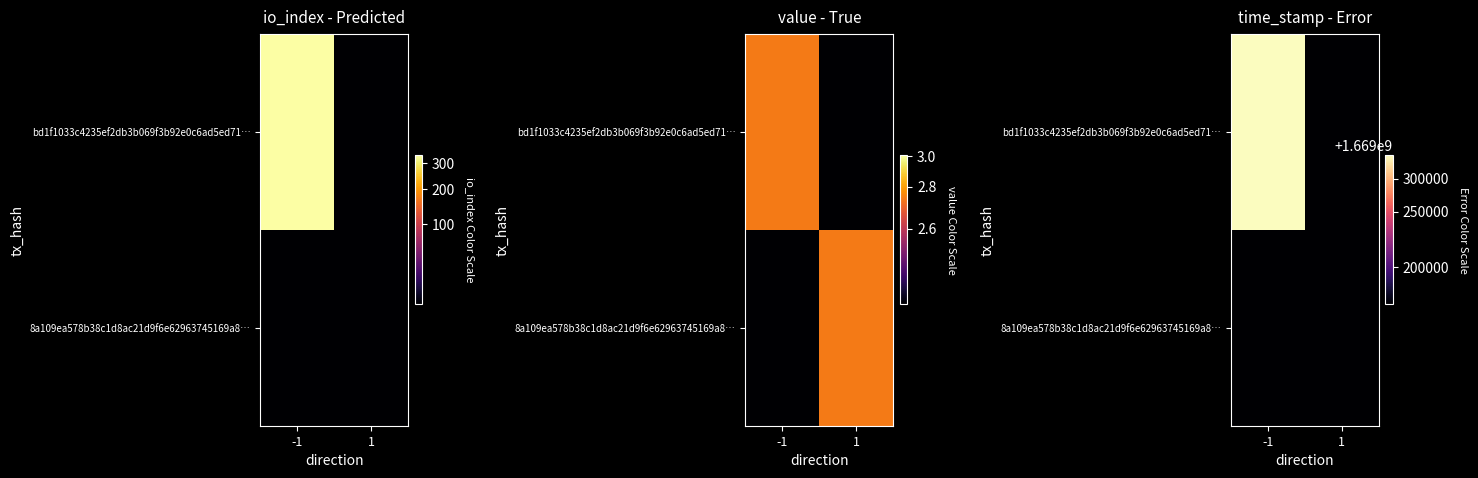

The value of 8a109ea578b38c1d8ac21d9f6e62963745169a8… at -1 is 582094020. True or false?

False